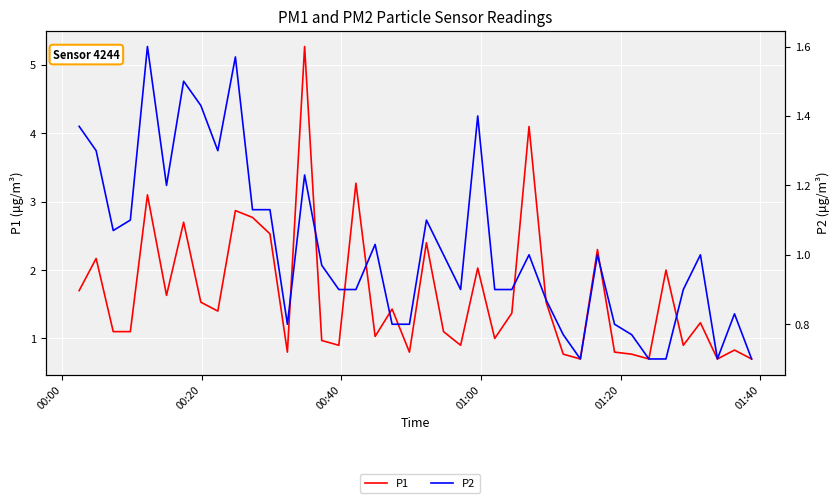

What are all the series names shown in the legend?

P1, P2